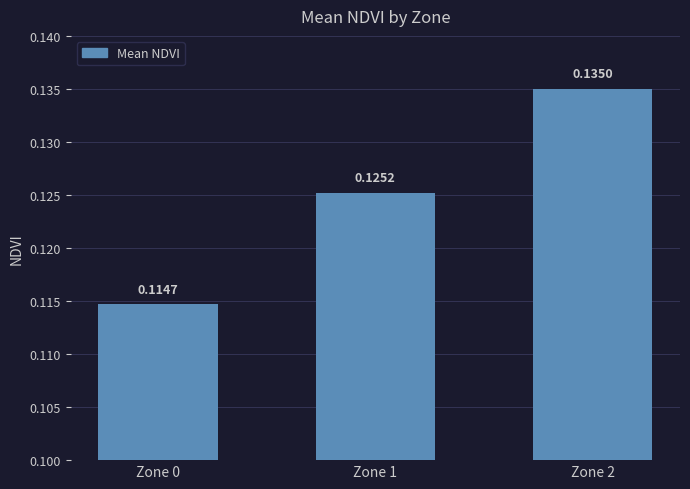

Between Zone 1 and Zone 0, which is larger?

Zone 1